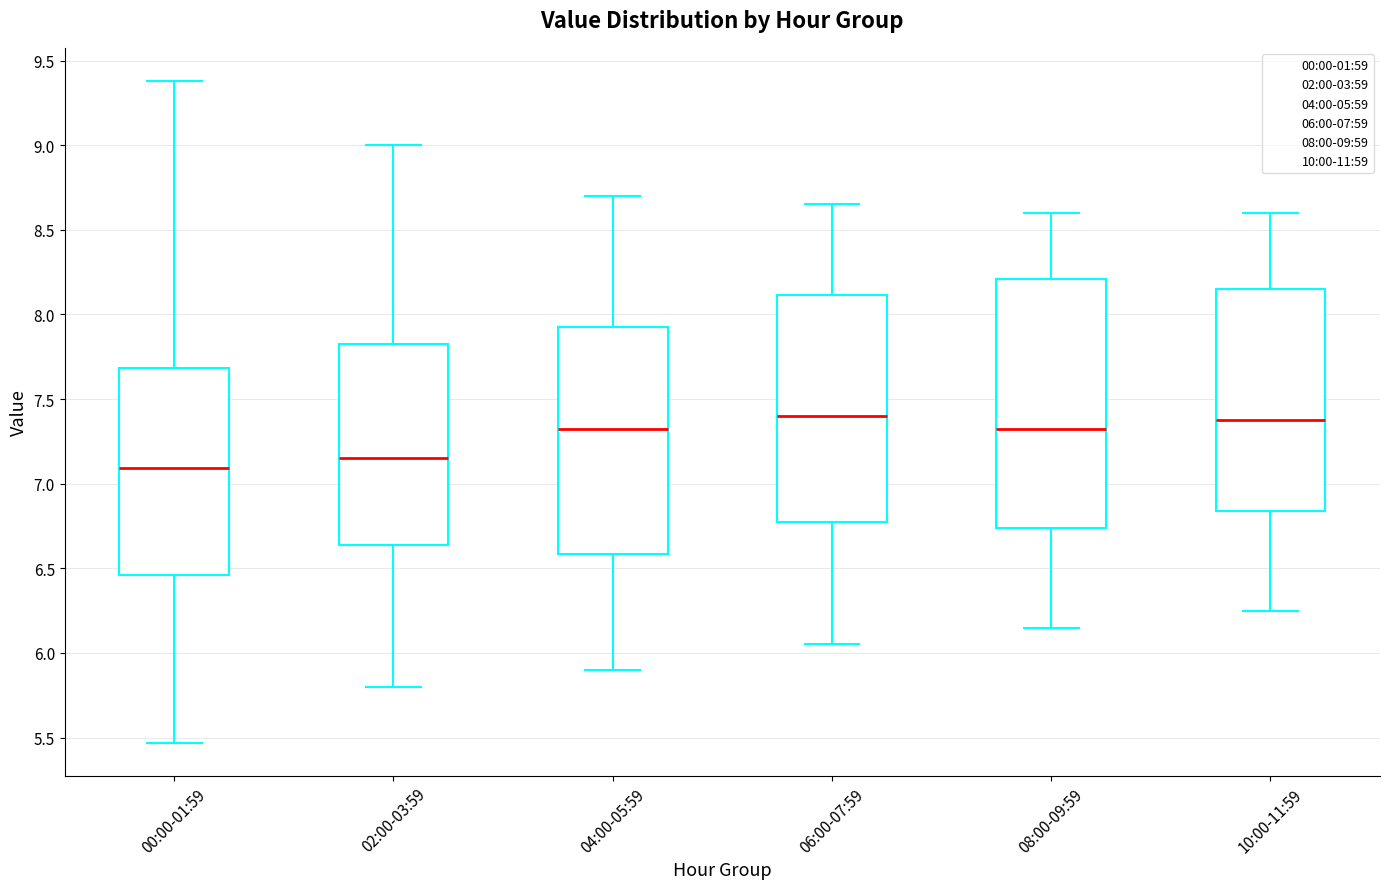

Comparing the boxes themselves (not the whiskers), which one is the tallest?

08:00-09:59